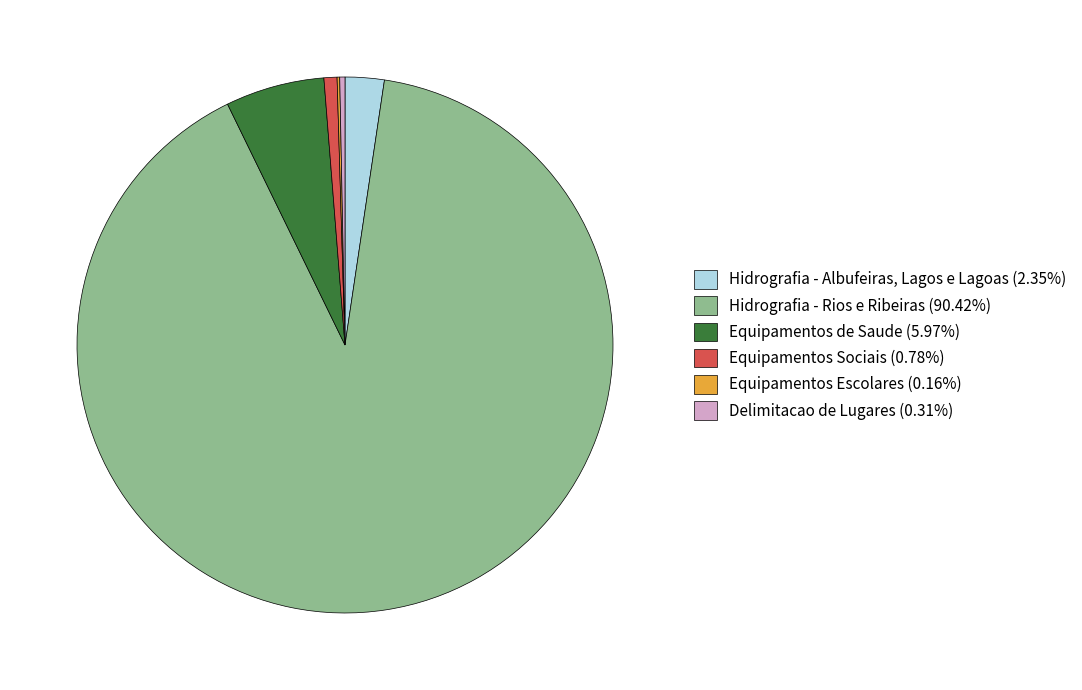

What is the ratio of the value at Equipamentos de Saude (5.97%) to the value at Delimitacao de Lugares (0.31%)?

19.0